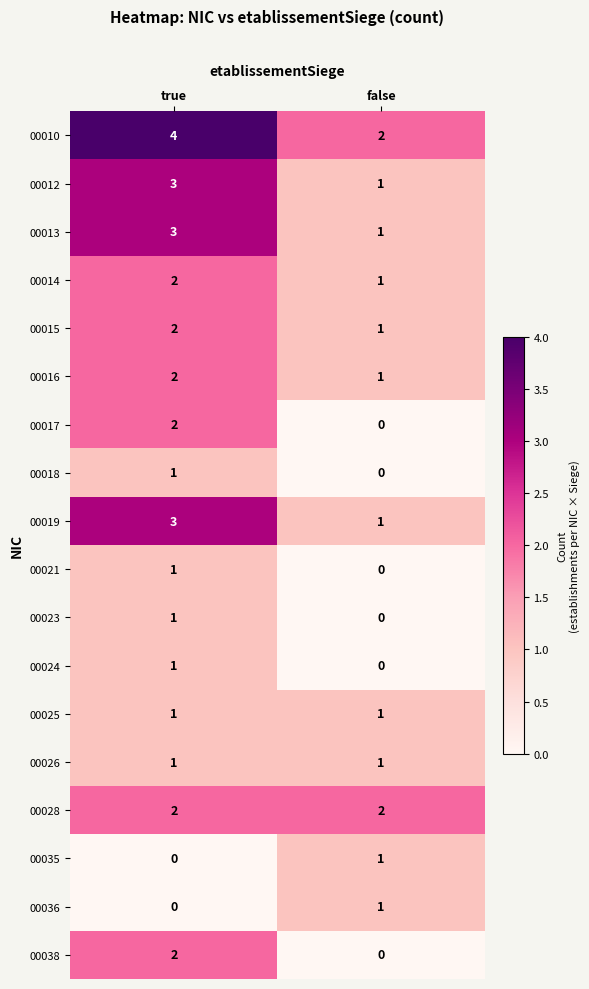

At which category is the sum across all series the highest?

true